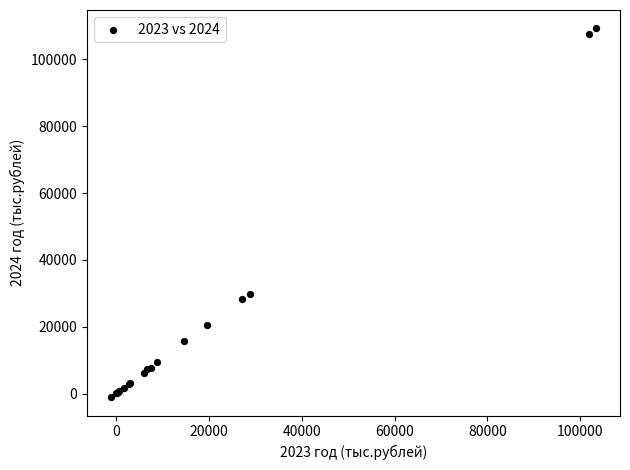

What Y value in the scatter plot is closest to 54116?

29933